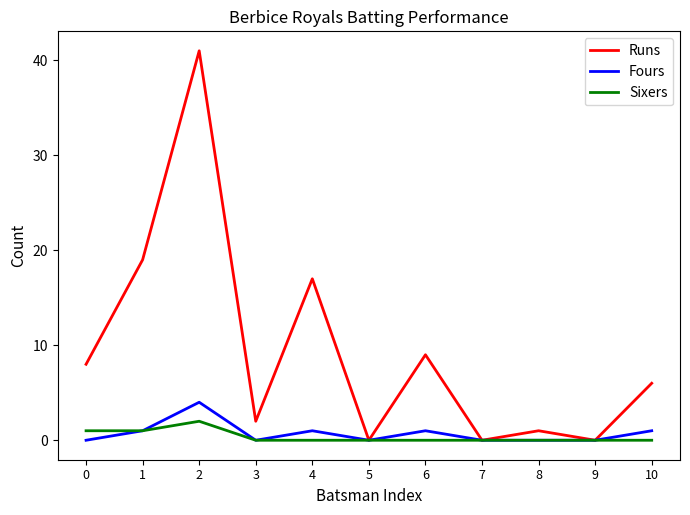

Reading left to right, what are all the values shown in this chart?

Runs: 8	19	41	2	17	0	9	0	1	0	6
Fours: 0	1	4	0	1	0	1	0	0	0	1
Sixers: 1	1	2	0	0	0	0	0	0	0	0